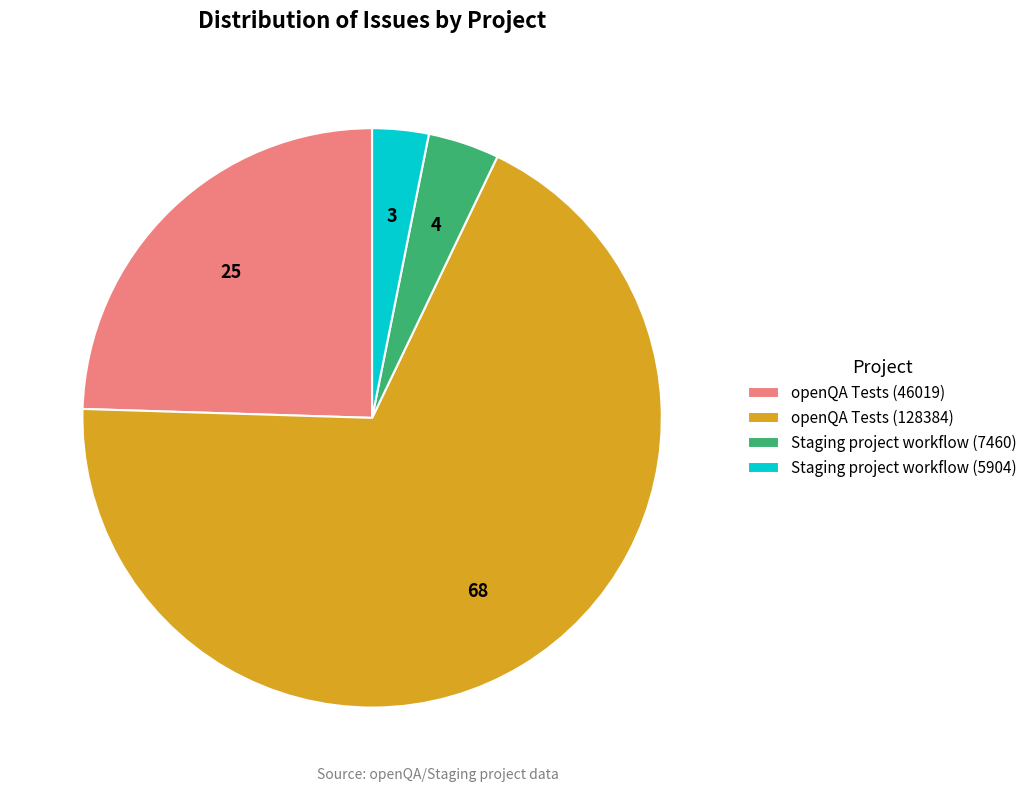

Which slice represents more than half of the pie?

openQA Tests (128384)